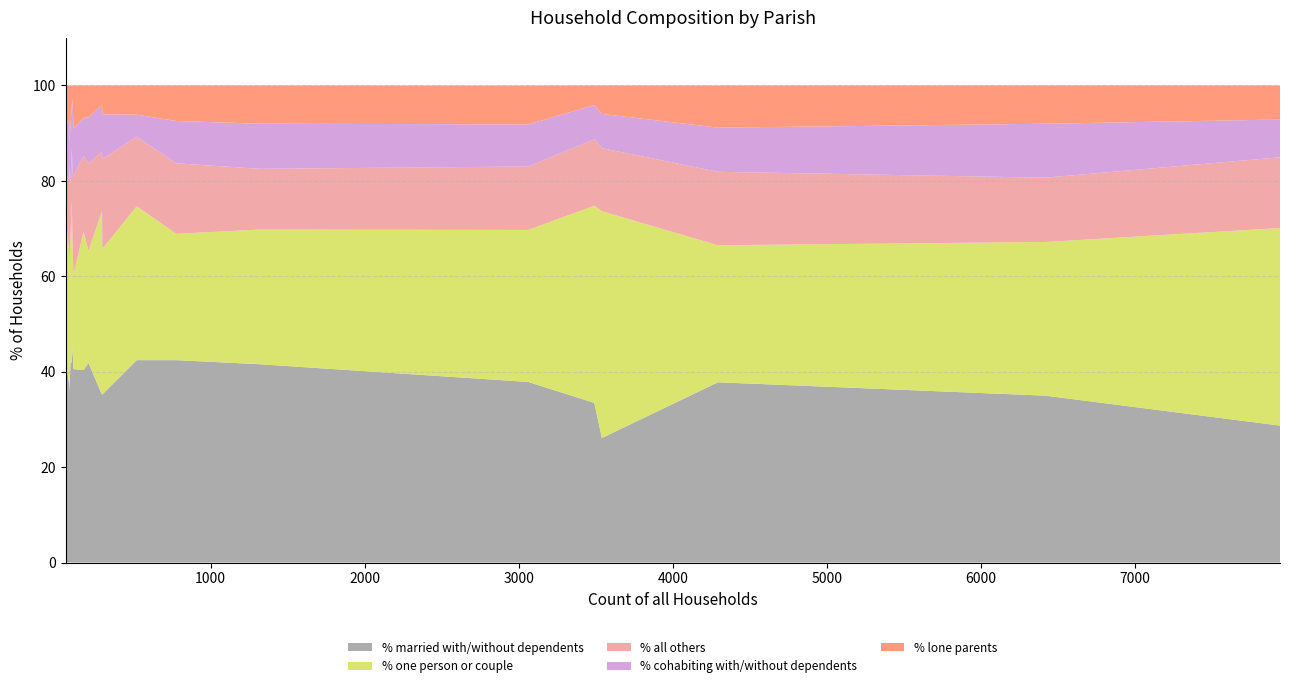

What is the maximum value for % married with/without dependents?

45.2